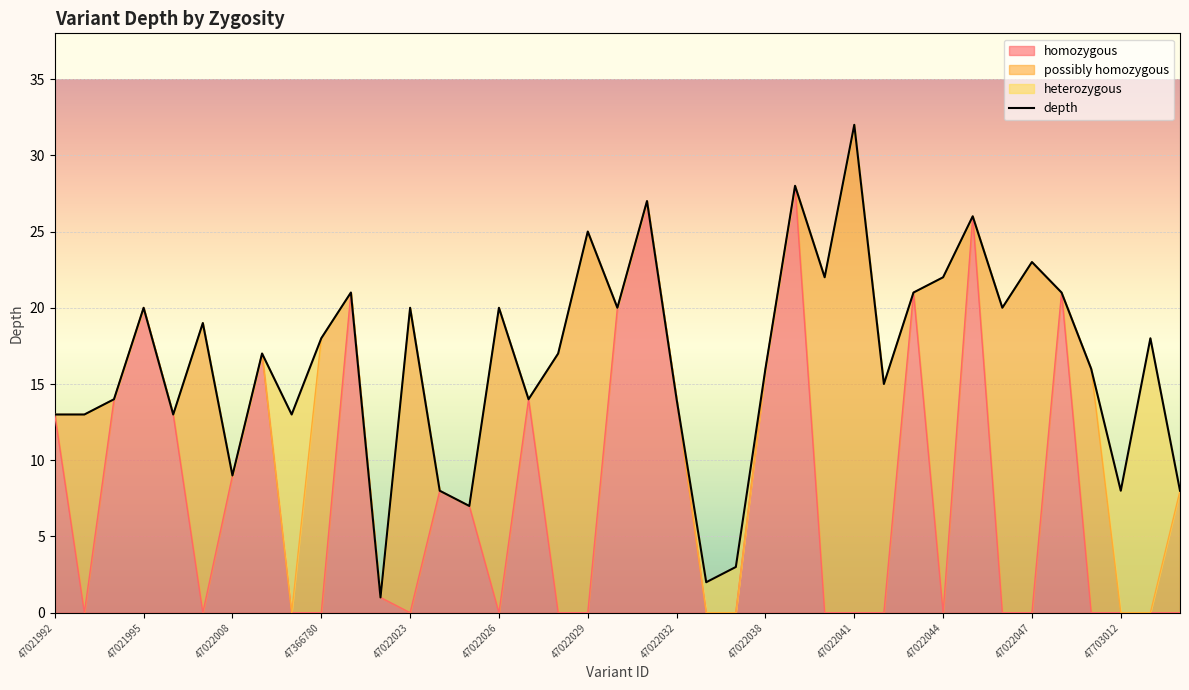

The value at 14 is 7. True or false?

True